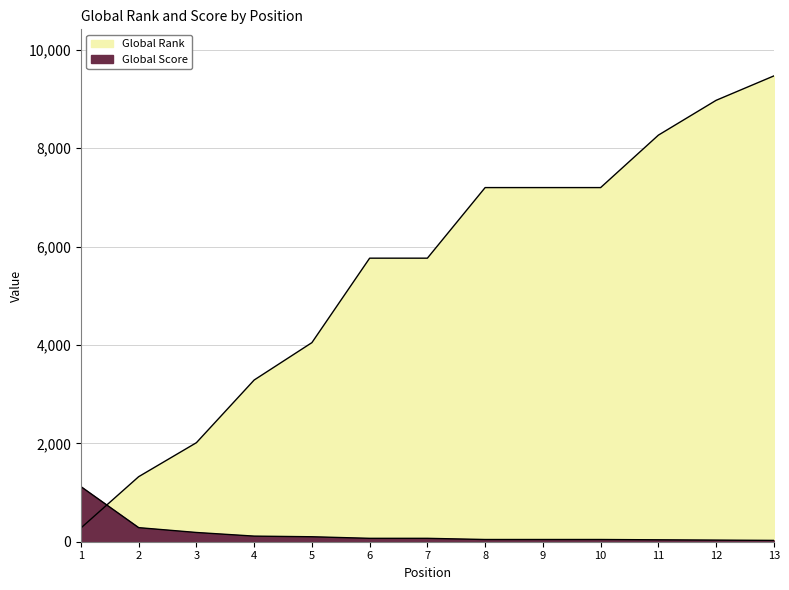

How many times do Global Rank and Global Score cross each other?

1